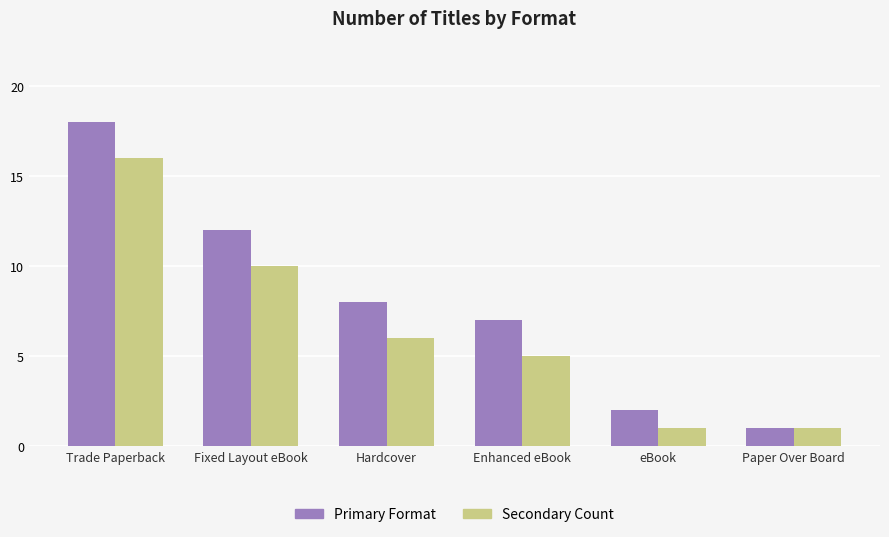

At how many categories does at least one series exceed 15?

1